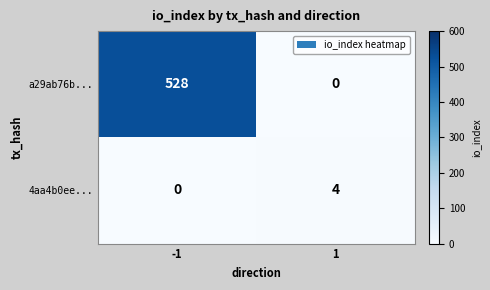

The value of a29ab76b... at 1 is 190. True or false?

False